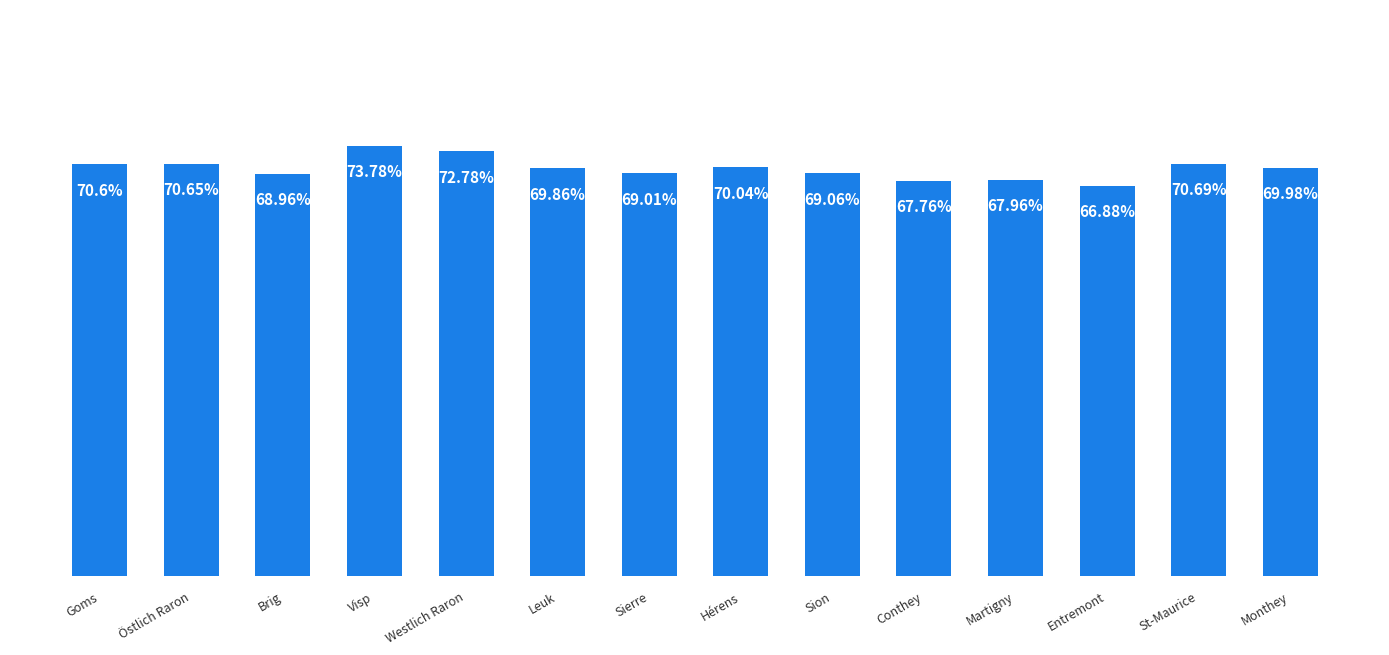

List the labels in order of value, largest first.

Visp, Westlich Raron, St-Maurice, Östlich Raron, Goms, Hérens, Monthey, Leuk, Sion, Sierre, Brig, Martigny, Conthey, Entremont